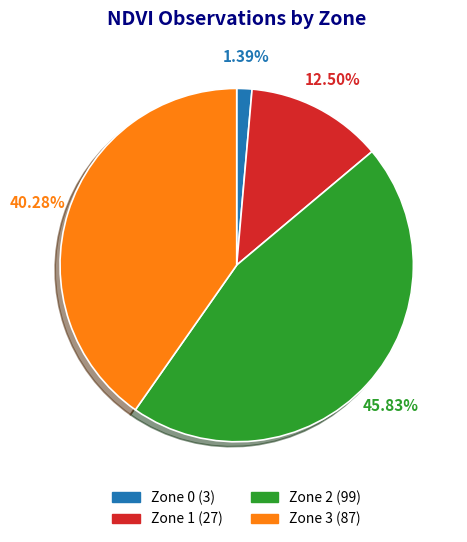

Is Zone 2 the majority of the pie?

No